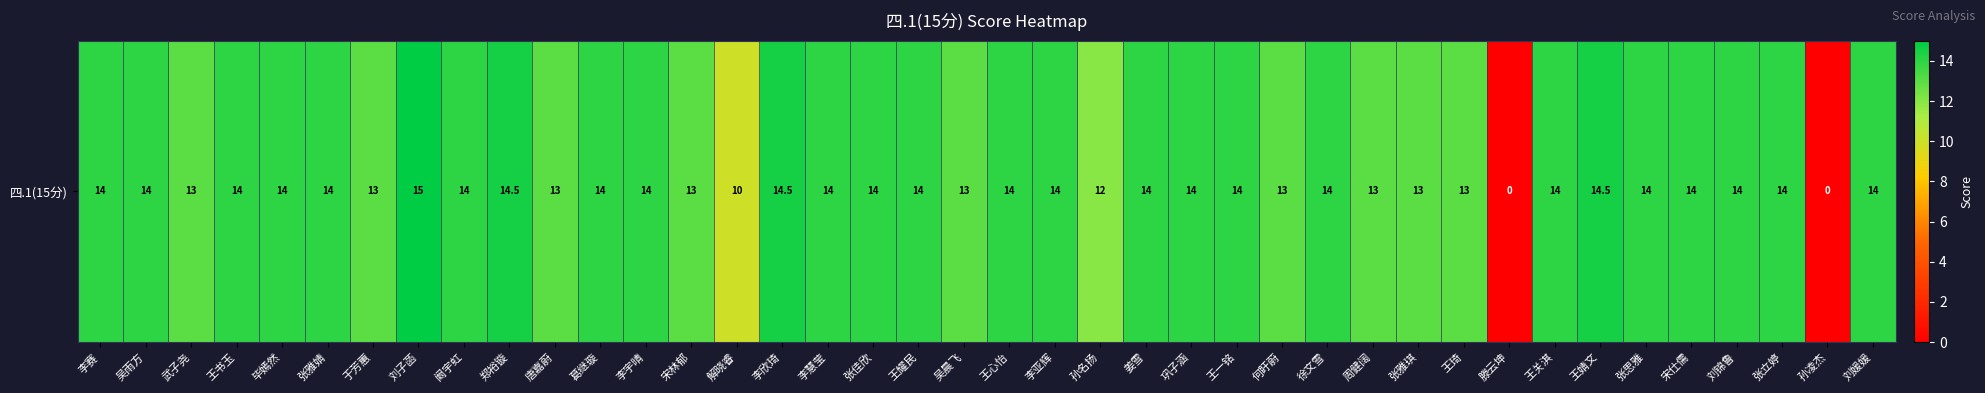

List the labels in order of value, smallest first.

滕云坤, 孙凌杰, 解晓睿, 孙名扬, 武子尧, 于芳蕙, 唐嘉蔚, 宋林郁, 吴晨飞, 何盱蔚, 周健阔, 张雅琪, 王琦, 李赛, 吴雨方, 王书玉, 毕嫣然, 张雅婧, 阚宇虹, 葛继璇, 李宇晴, 李慧莹, 张佳欣, 王耀民, 王心怡, 李亚辉, 姜雪, 巩子涵, 王一铭, 徐文雪, 王关淇, 张思雅, 宋仕儒, 刘锦鲁, 张立婷, 刘媛媛, 郑裕镟, 李欣琦, 王婧文, 刘子菡